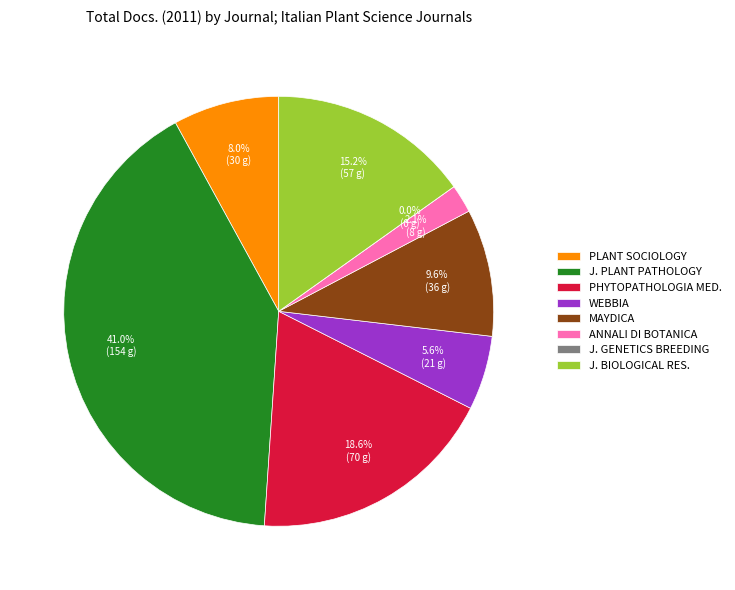

Is it true that Phytopathologia Mediterranea is 13% of the pie?

False